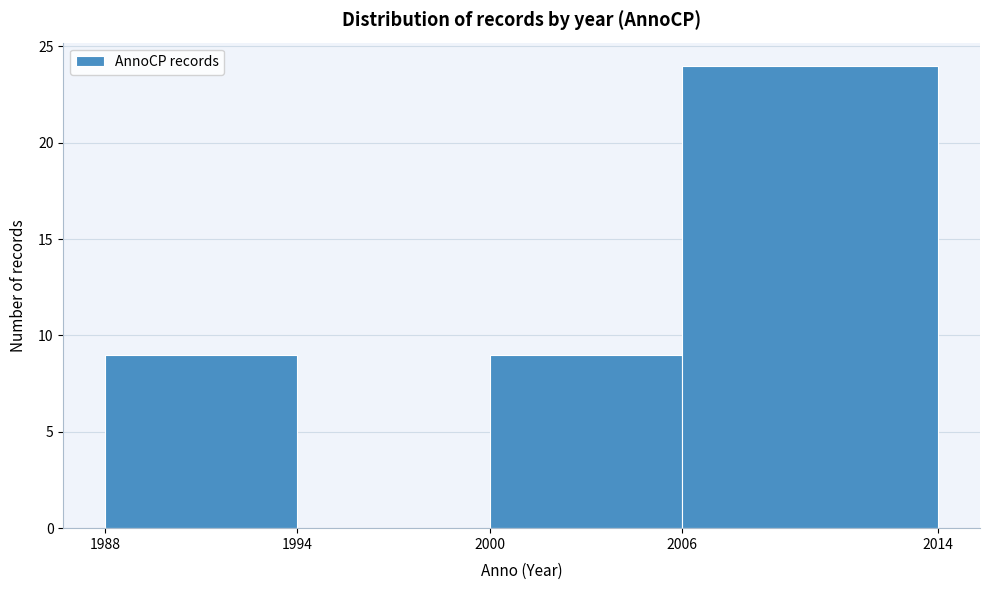

Over which range of the x-axis is the bar tallest?

2006 to 2014